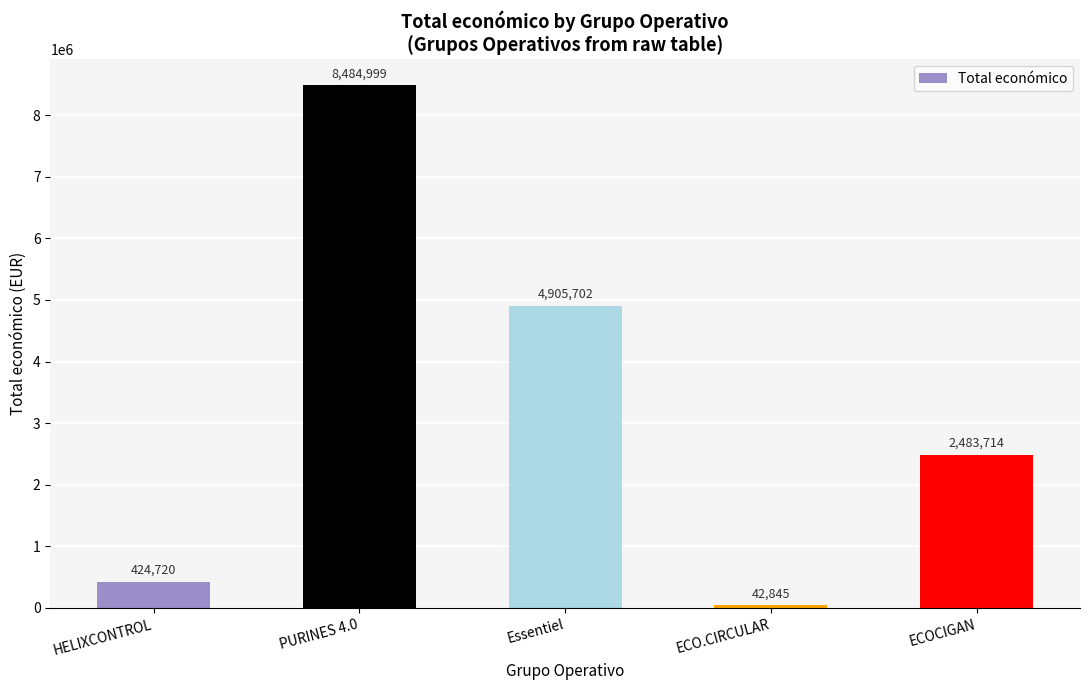

Reading left to right, what are all the values shown in this chart?

HELIXCONTROL=424720	PURINES 4.0=8484999	Essentiel=4905702	ECO.CIRCULAR=42845	ECOCIGAN=2483714